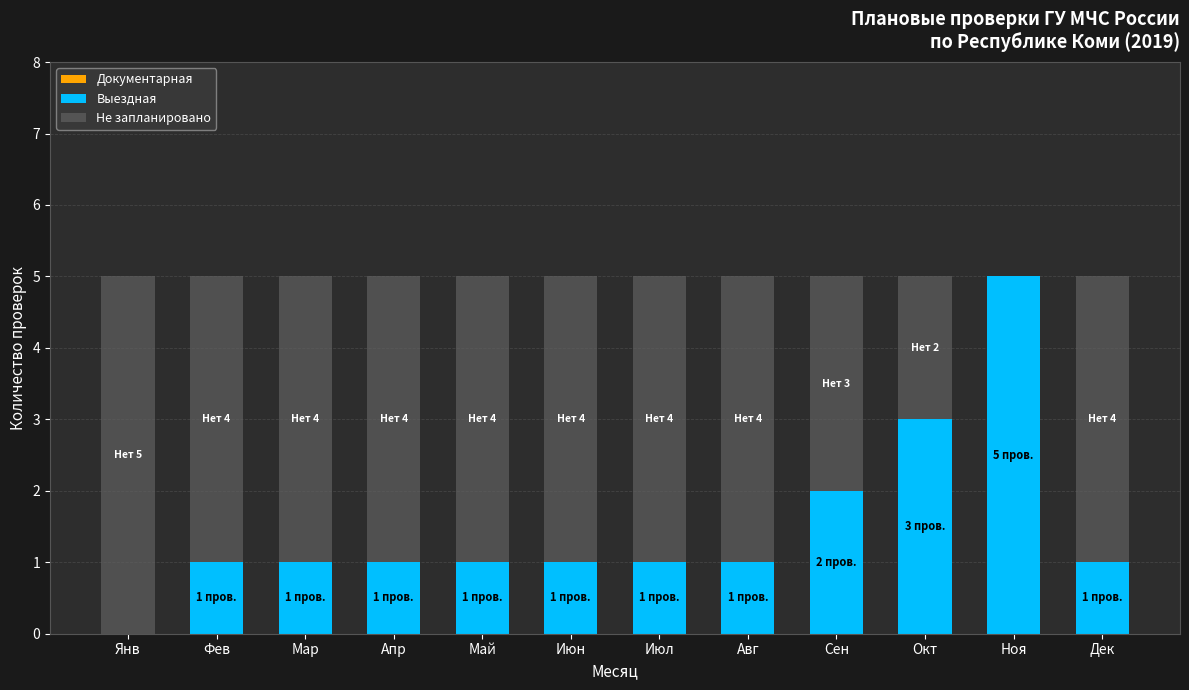

What is the total value across all series at Ноя?

5